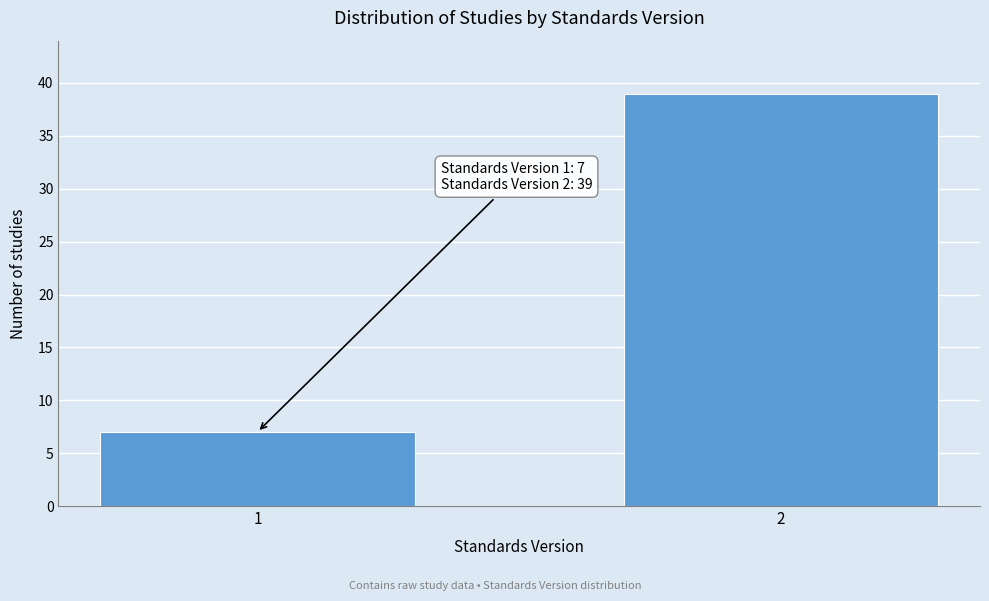

Reading left to right, what are all the values shown in this chart?

1=7	2=39